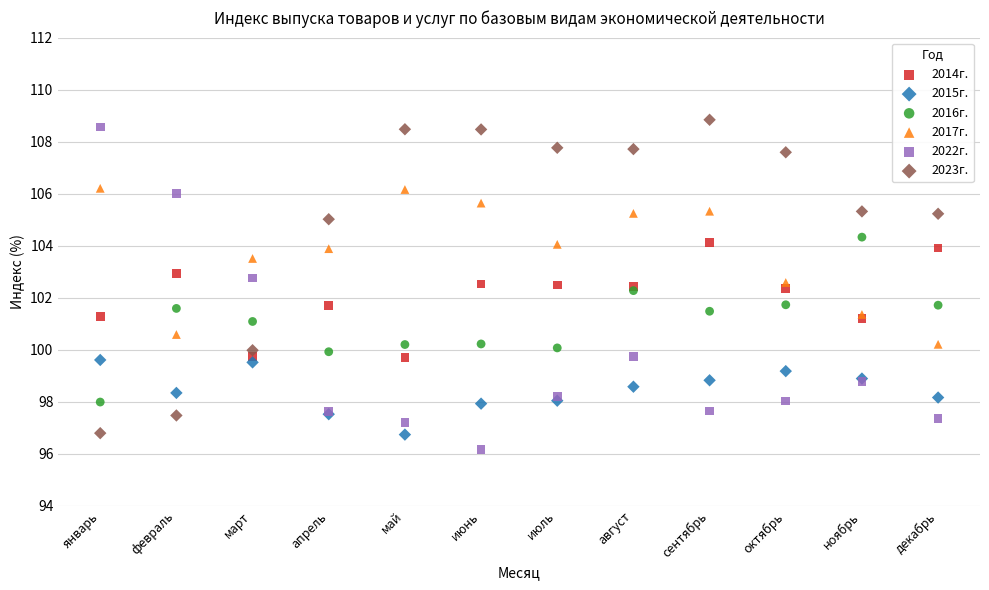

What is the X range (max minus min) for the scatter plot?

11.0